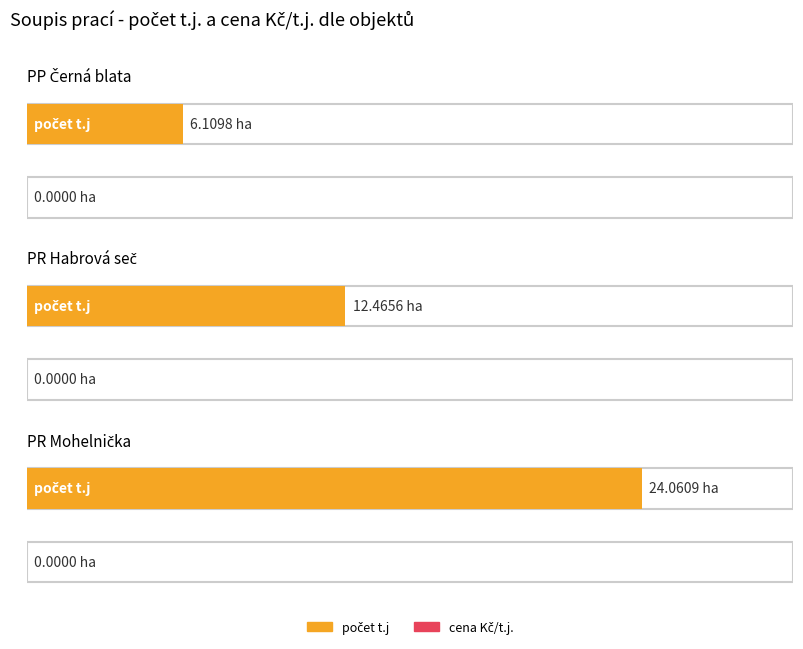

At which category does the chart reach its peak across all series?

PR Mohelnička